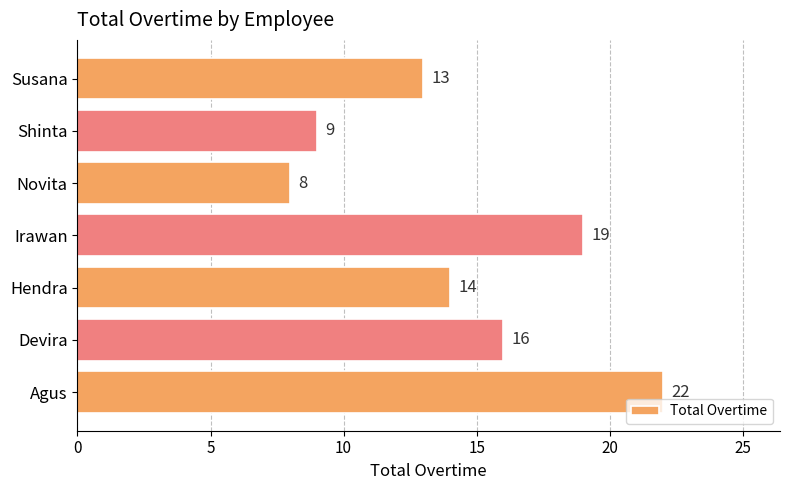

List the labels in order of value, smallest first.

Novita, Shinta, Susana, Hendra, Devira, Irawan, Agus